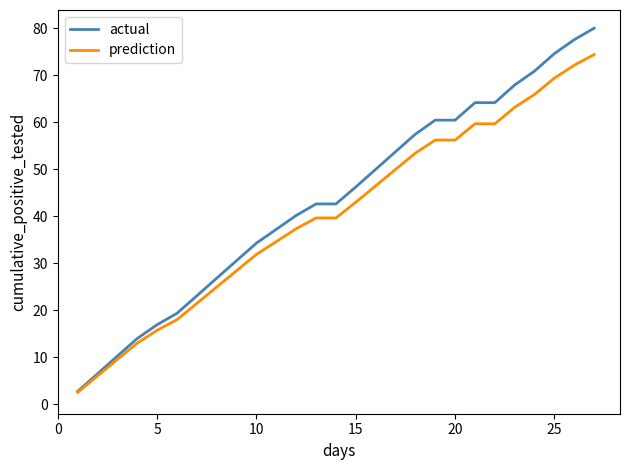

Count the number of data series in this chart.

2